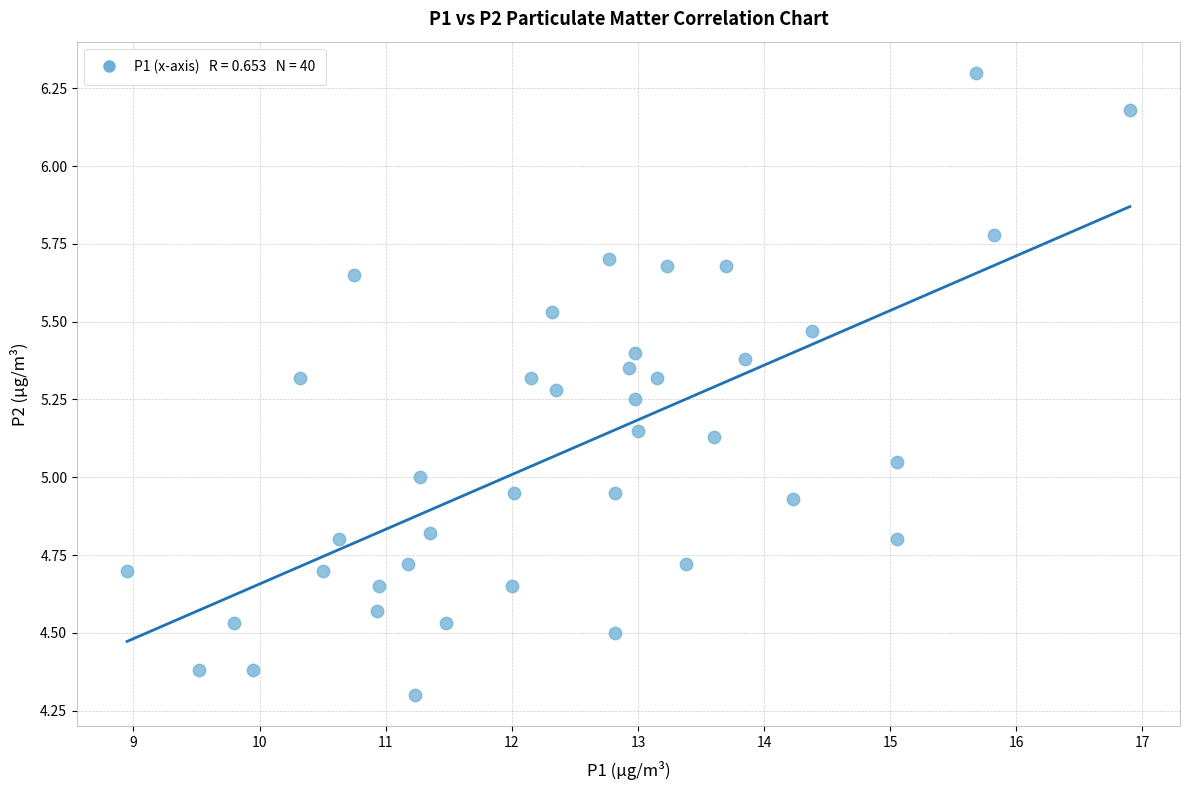

What is the range of X values (max minus min)?

7.9